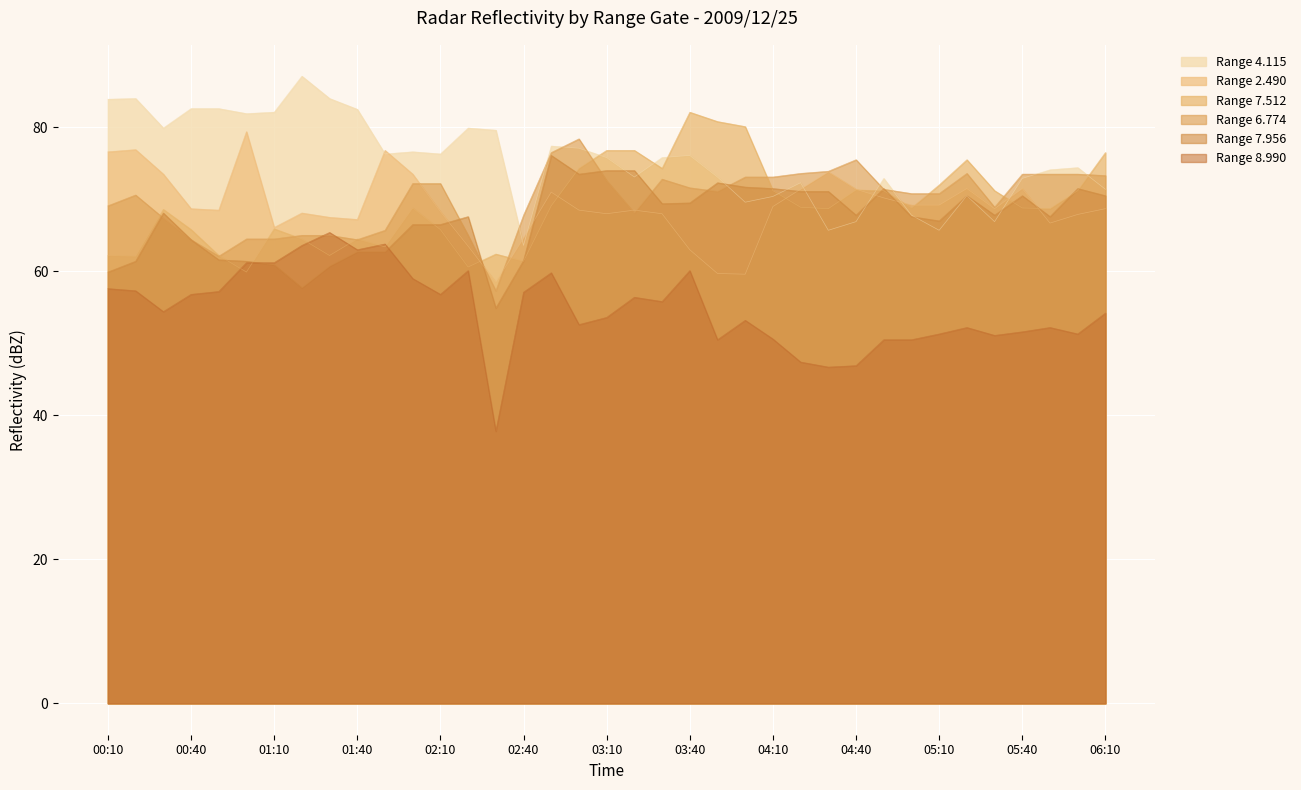

True or false: Range 7.956 has a value of 101.9 at 03:40.

False